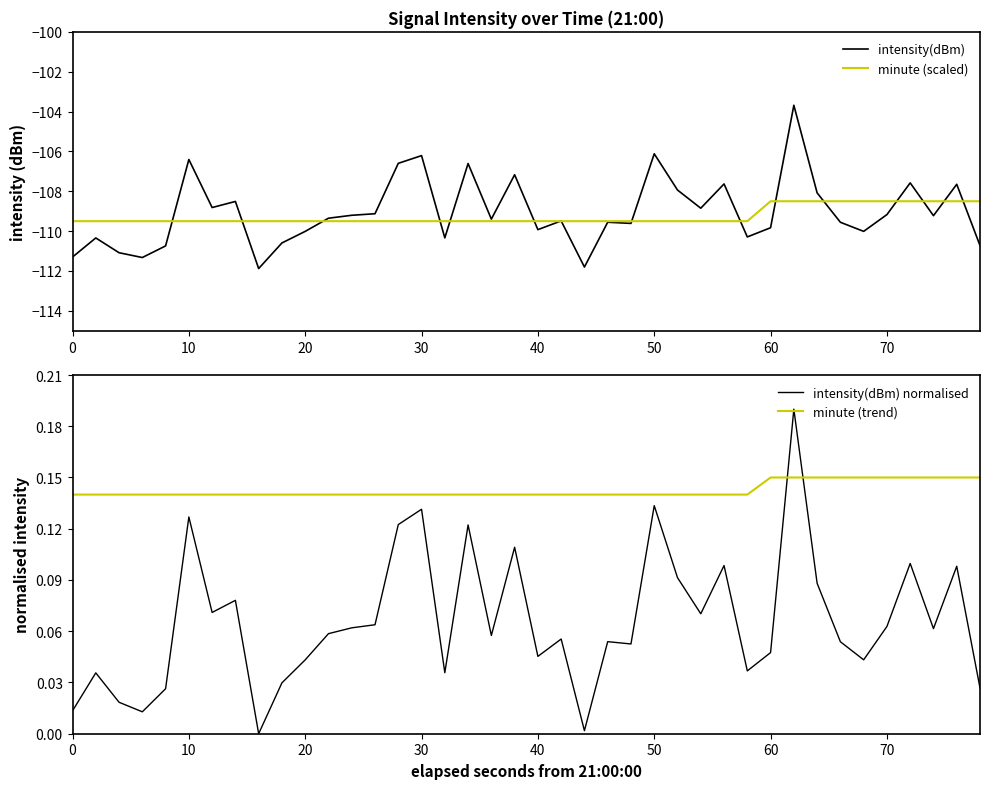

How many lines are shown in the chart?

4